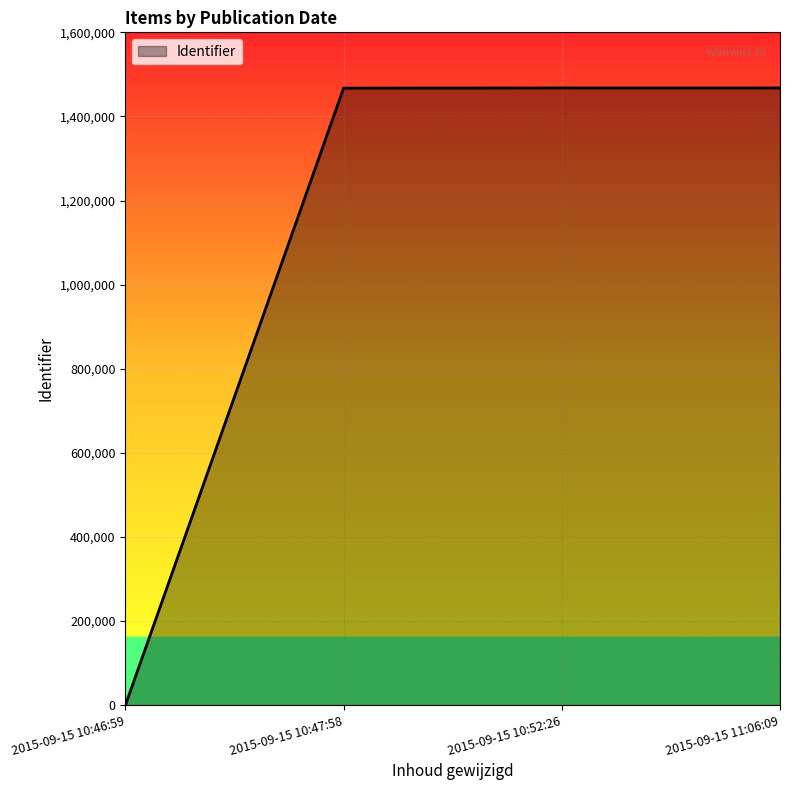

Which has a higher value, 2015-09-15 10:52:26 or 2015-09-15 10:46:59?

2015-09-15 10:52:26